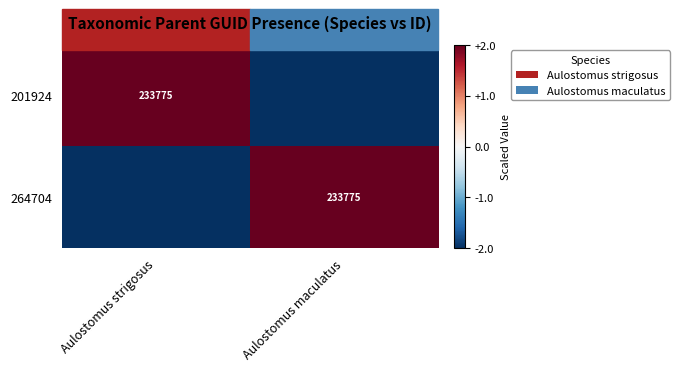

The value of 201924 at Aulostomus strigosus is 72693. True or false?

False